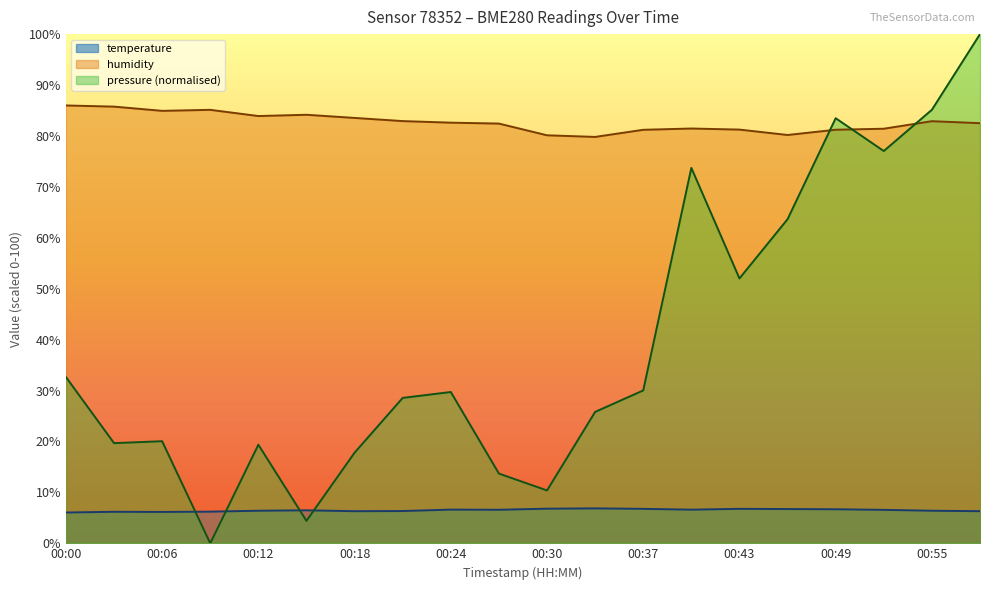

True or false: temperature has a value of 6.4 at 00:55.

True